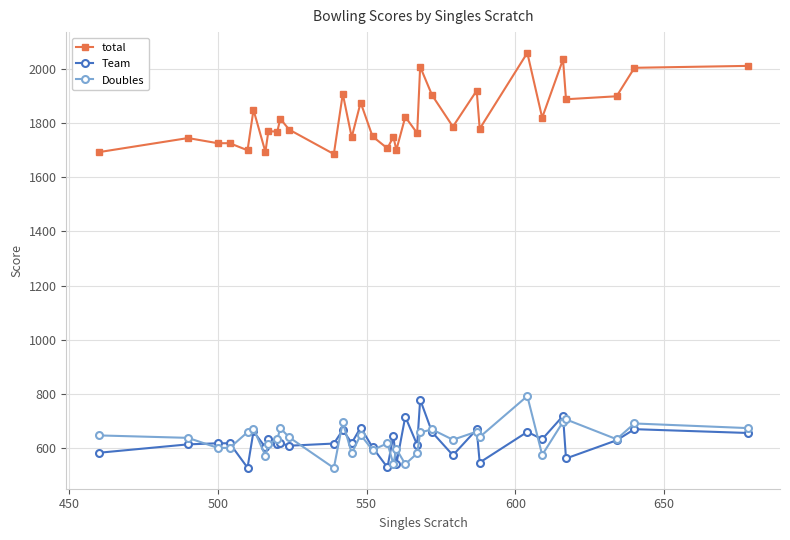

At how many categories does at least one series exceed 1069?

33